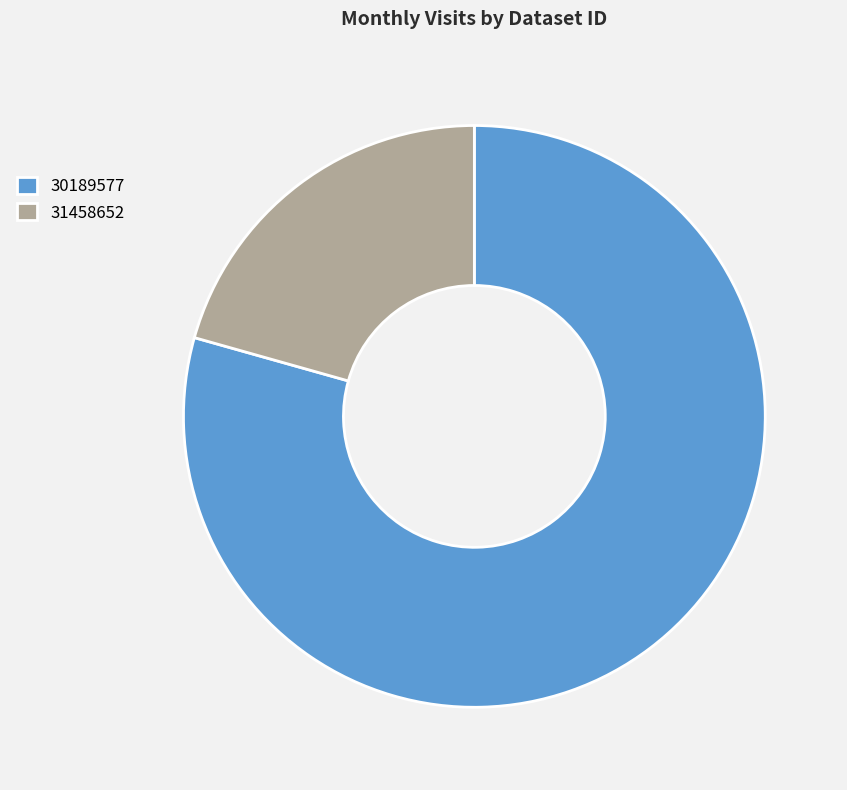

Approximately how many times larger is the value at 30189577 compared to 31458652?

3.8